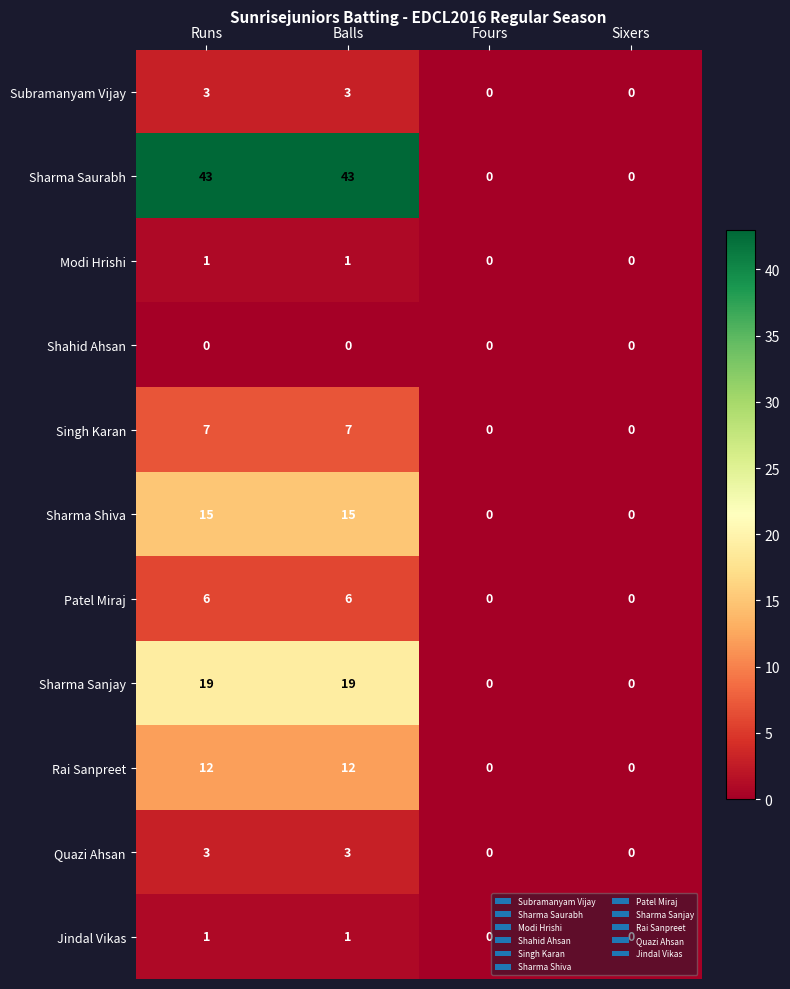

Which series has the widest spread of values?

Sharma Saurabh